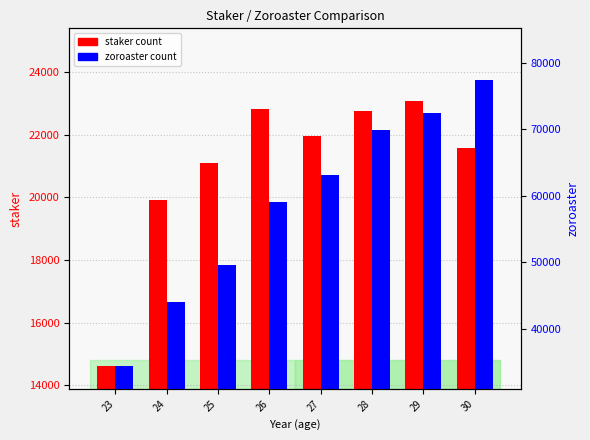

Is the value of staker at 29 greater than the value of zoroaster at 26?

No